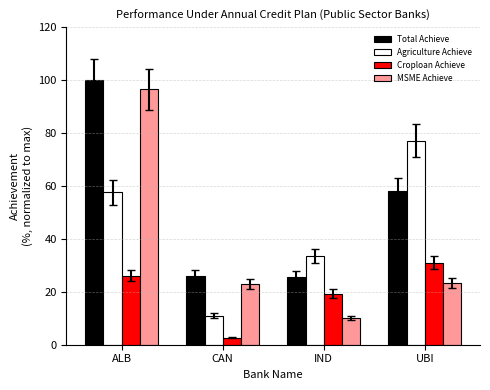

Reading right to left, extract all data points from this chart.

Total Achieve: UBI=58.3	IND=25.7	CAN=26.1	ALB=100.0
Agriculture Achieve: UBI=77.1	IND=33.6	CAN=11.0	ALB=57.6
Croploan Achieve: UBI=31.1	IND=19.4	CAN=2.7	ALB=26.1
MSME Achieve: UBI=23.5	IND=10.0	CAN=23.0	ALB=96.6